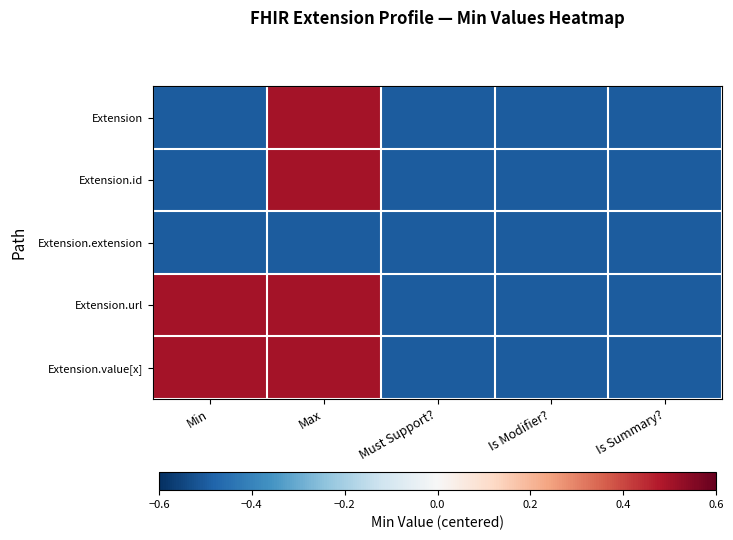

Between Is Modifier? and Min, which is larger?

Is Modifier?